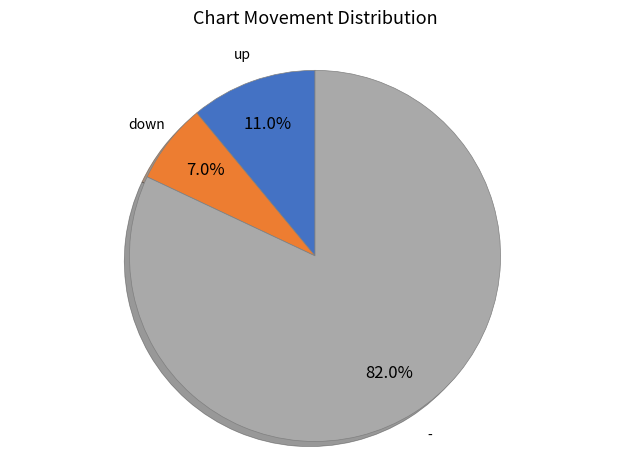

What portion of the pie excludes -?

18.0%